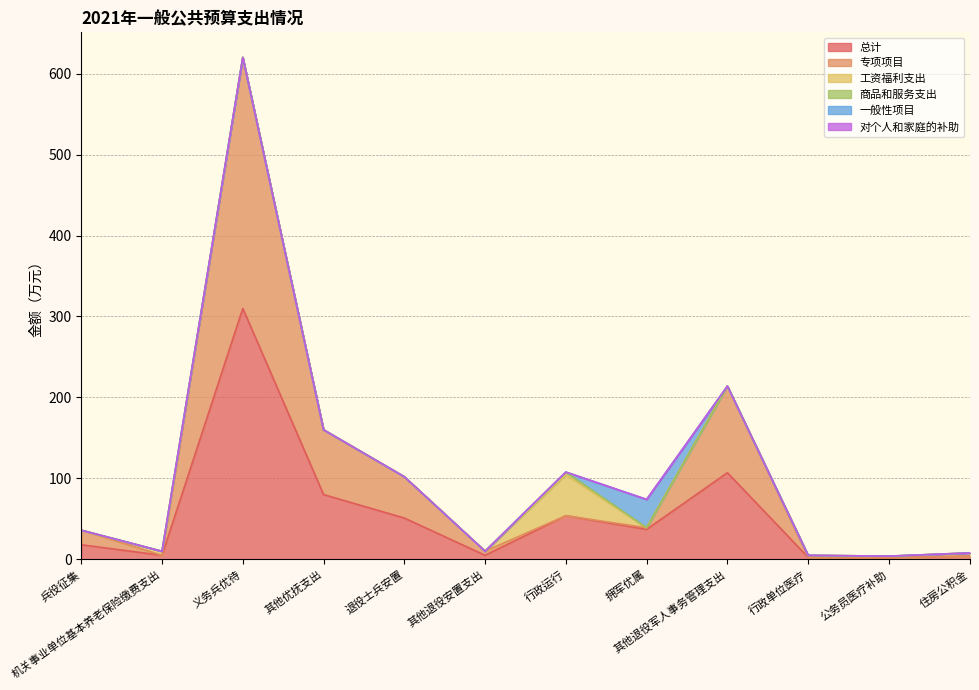

Reading left to right, list all the values displayed in this chart.

总计: 兵役征集=18.0	机关事业单位基本养老保险缴费支出=5.0	义务兵优待=310.0	其他优抚支出=80.0	退役士兵安置=51.0	其他退役安置支出=5.0	行政运行=53.9	拥军优属=37.0	其他退役军人事务管理支出=107.0	行政单位医疗=2.5	公务员医疗补助=2.0	住房公积金=3.9
专项项目: 兵役征集=18.0	机关事业单位基本养老保险缴费支出=0.0	义务兵优待=310.0	其他优抚支出=80.0	退役士兵安置=51.0	其他退役安置支出=5.0	行政运行=0.0	拥军优属=2.0	其他退役军人事务管理支出=107.0	行政单位医疗=0.0	公务员医疗补助=0.0	住房公积金=0.0
工资福利支出: 兵役征集=0.0	机关事业单位基本养老保险缴费支出=5.0	义务兵优待=0.0	其他优抚支出=0.0	退役士兵安置=0.0	其他退役安置支出=0.0	行政运行=50.7	拥军优属=0.0	其他退役军人事务管理支出=0.0	行政单位医疗=2.5	公务员医疗补助=2.0	住房公积金=3.9
商品和服务支出: 兵役征集=0.0	机关事业单位基本养老保险缴费支出=0.0	义务兵优待=0.0	其他优抚支出=0.0	退役士兵安置=0.0	其他退役安置支出=0.0	行政运行=3.2	拥军优属=0.0	其他退役军人事务管理支出=0.0	行政单位医疗=0.0	公务员医疗补助=0.0	住房公积金=0.0
一般性项目: 兵役征集=0.0	机关事业单位基本养老保险缴费支出=0.0	义务兵优待=0.0	其他优抚支出=0.0	退役士兵安置=0.0	其他退役安置支出=0.0	行政运行=0.0	拥军优属=35.0	其他退役军人事务管理支出=0.0	行政单位医疗=0.0	公务员医疗补助=0.0	住房公积金=0.0
对个人和家庭的补助: 兵役征集=0.0	机关事业单位基本养老保险缴费支出=0.0	义务兵优待=0.0	其他优抚支出=0.0	退役士兵安置=0.0	其他退役安置支出=0.0	行政运行=0.0	拥军优属=0.0	其他退役军人事务管理支出=0.0	行政单位医疗=0.0	公务员医疗补助=0.0	住房公积金=0.0